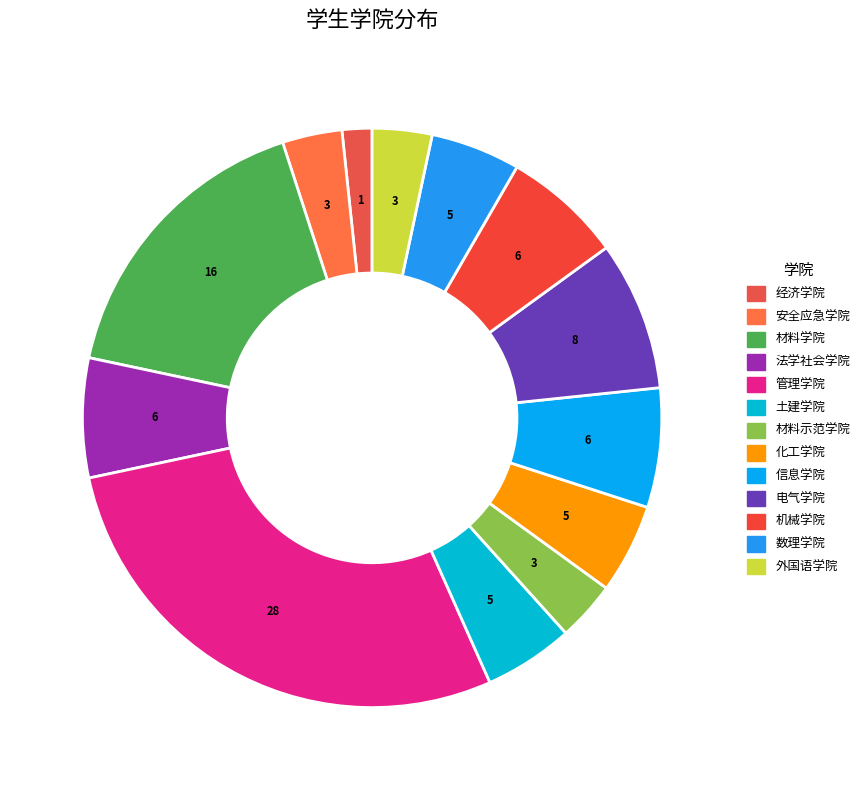

How many segments does this pie chart have?

13